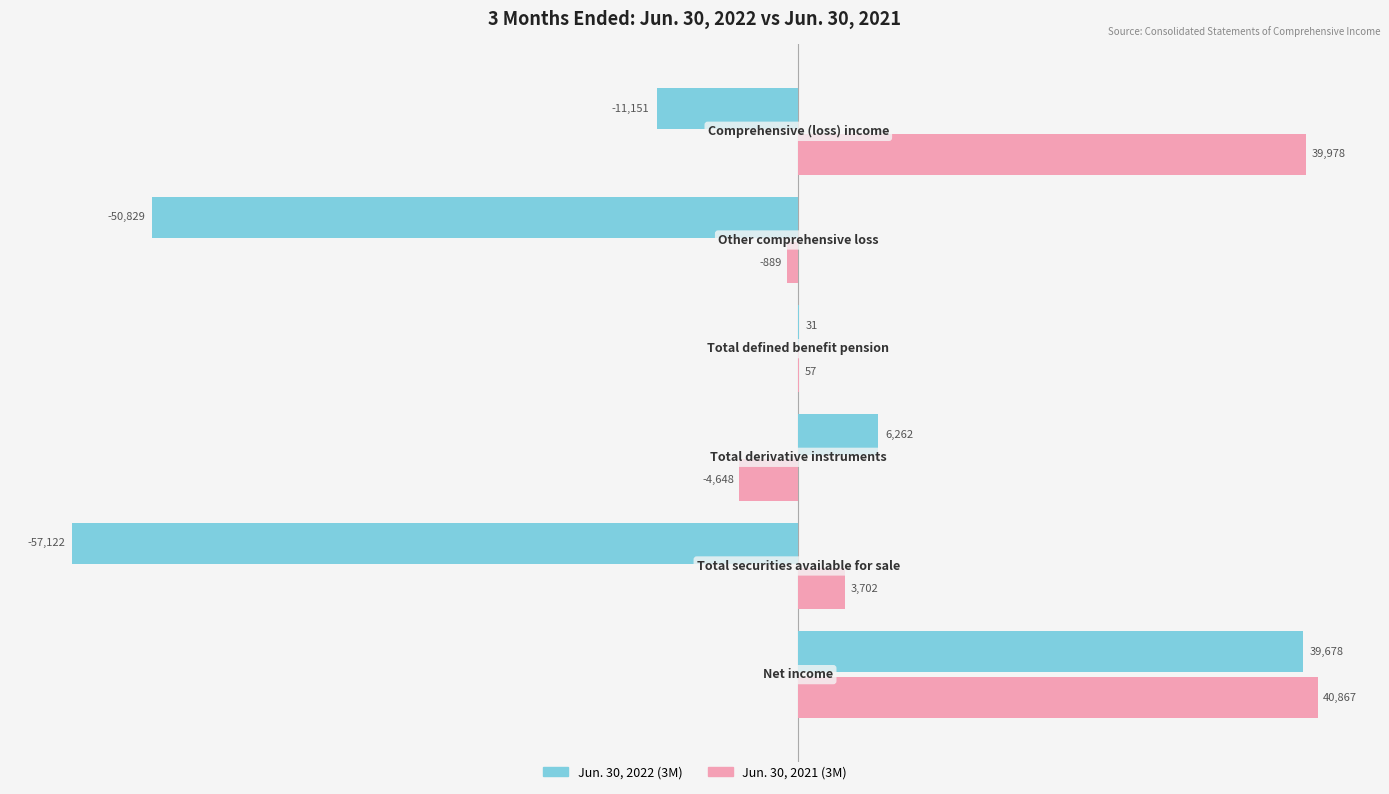

What is the sum of all Jun. 30, 2021 (3M) values?

79067